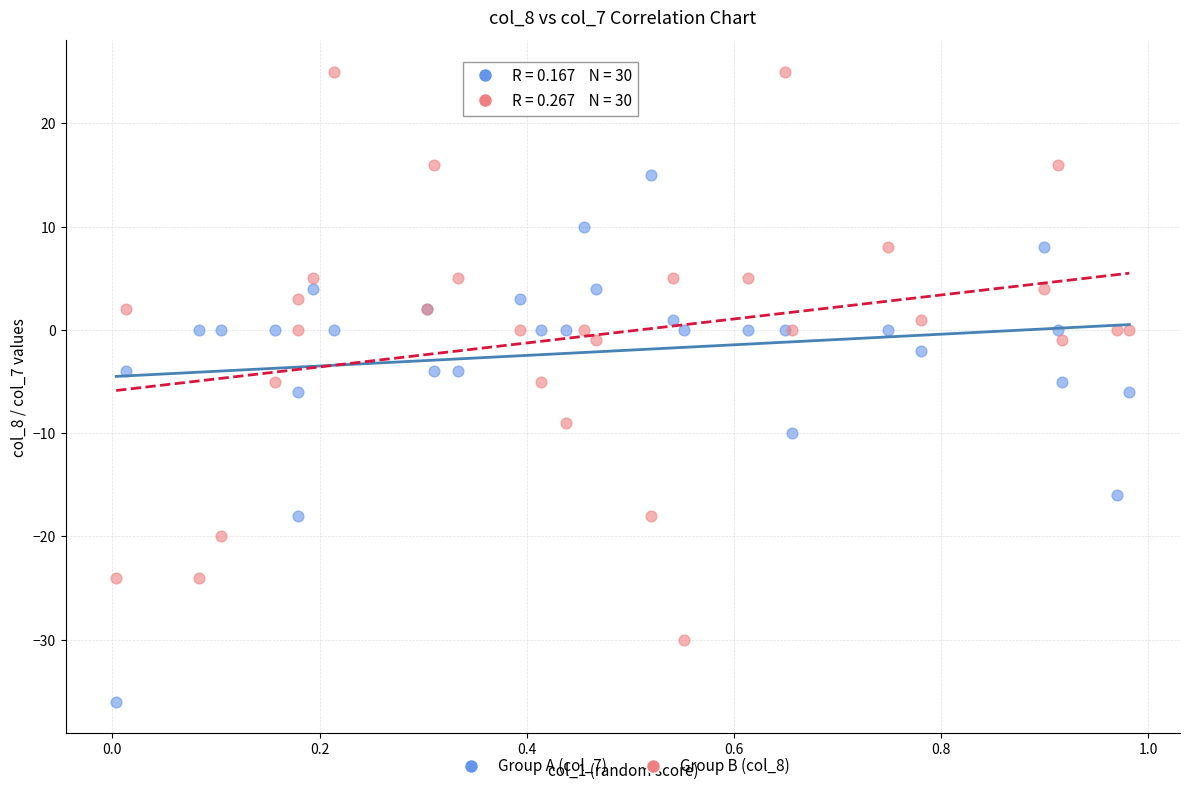

Which series contains the lowest Y value?

Group A (col_7)